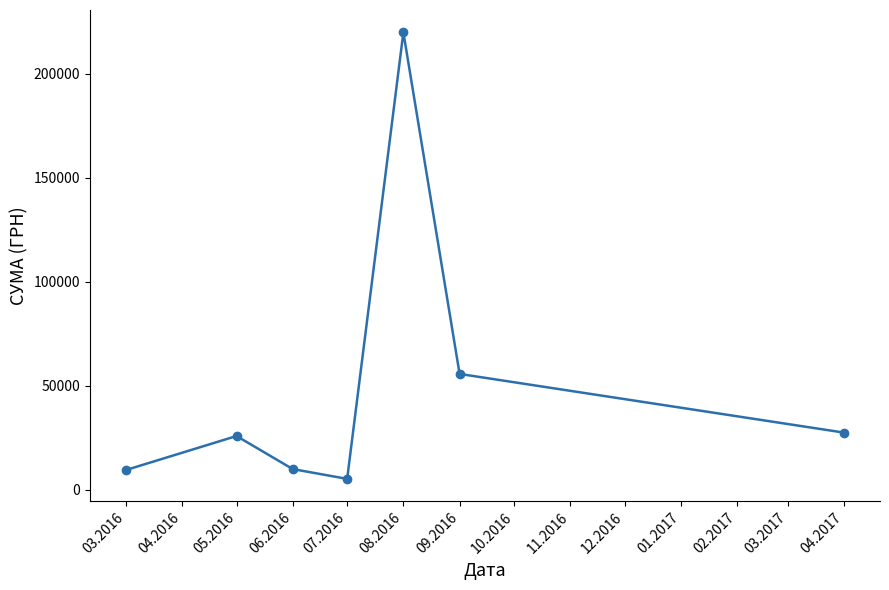

What is the change in value from 06.2016 to 08.2016?

+210100.6